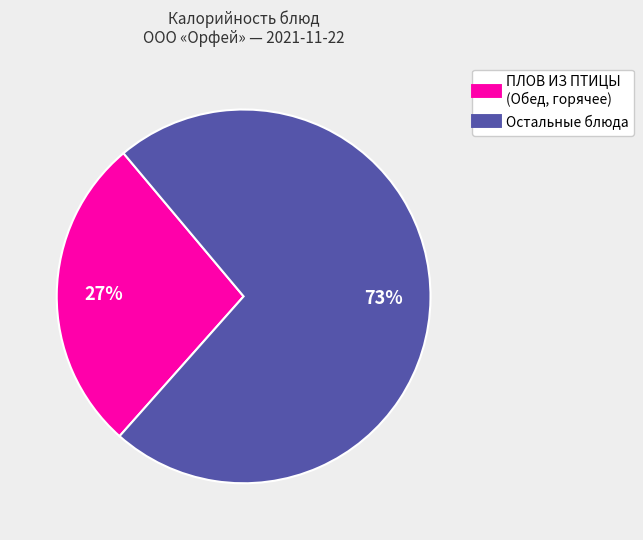

Is there any slice that represents more than half of the pie?

Yes